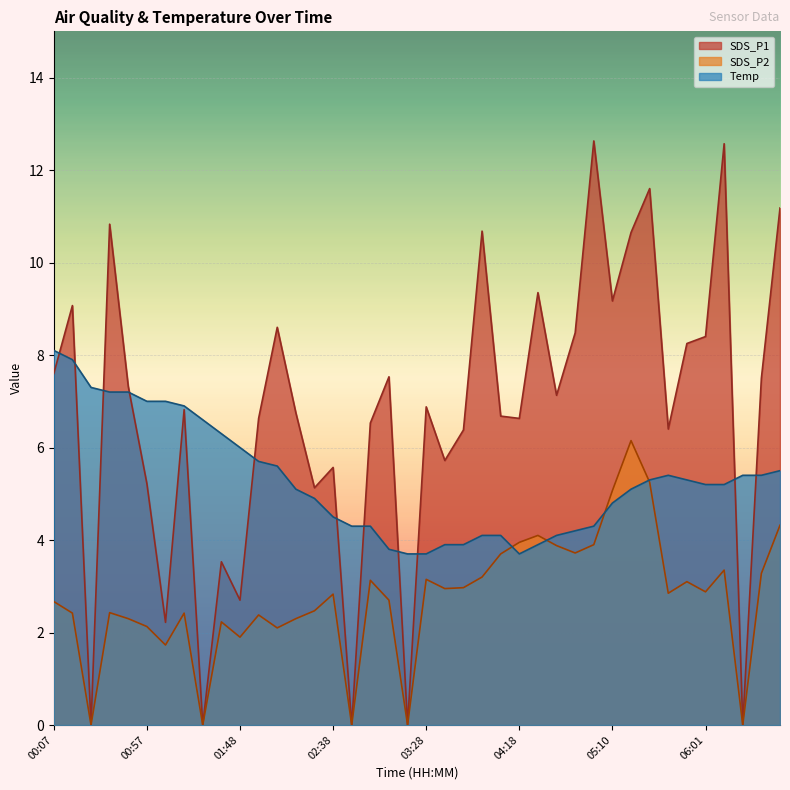

Between 02:58 and 03:18, which series saw the biggest shift?

SDS_P1